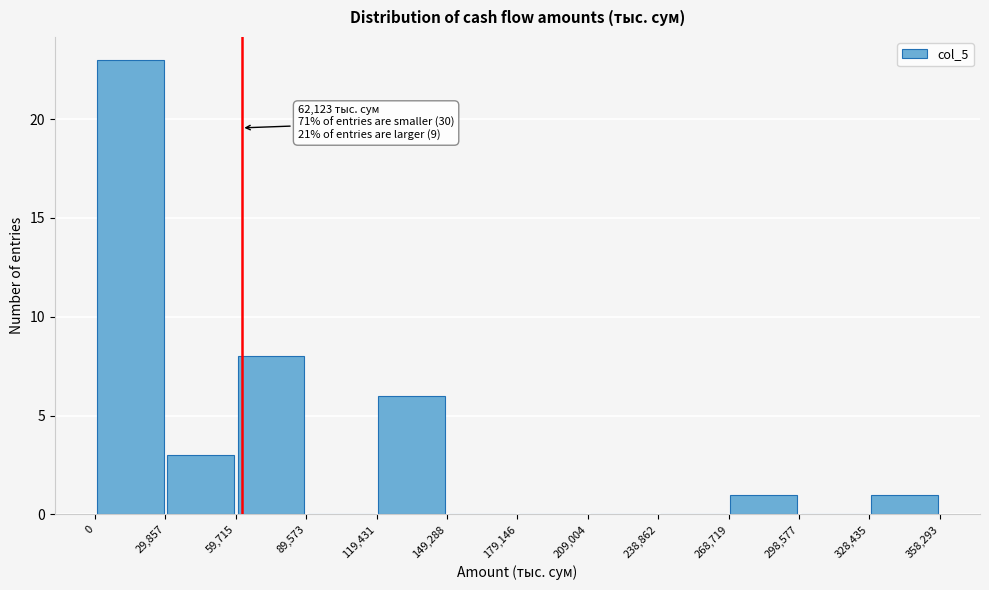

Which range on the x-axis has the tallest bar?

0 to 29,857